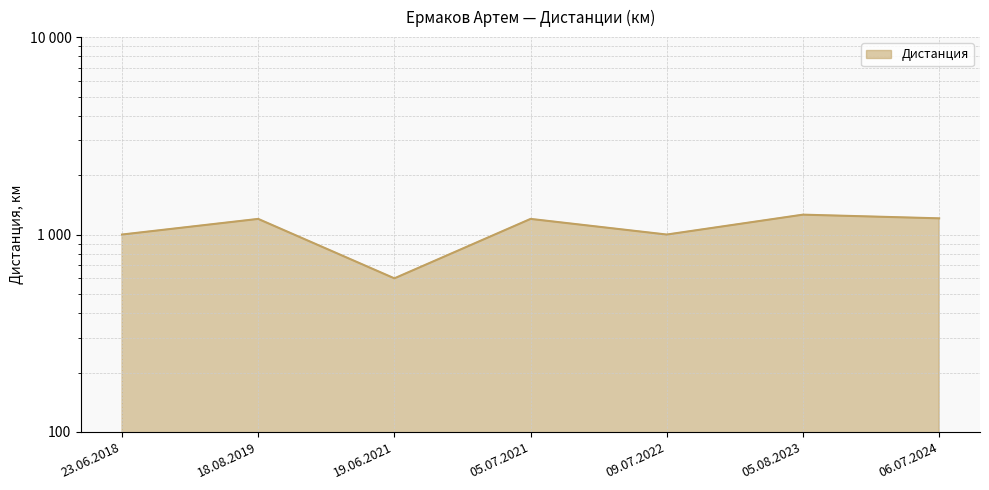

How many values are below 1200?

3